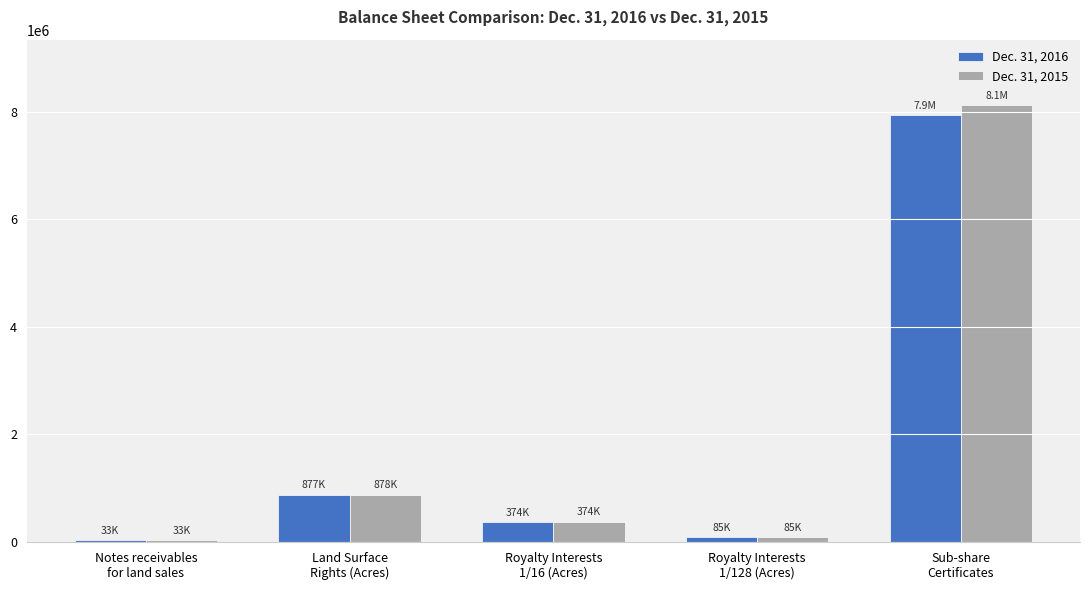

What is the label of the 2nd bar from the left?

Land Surface
Rights (Acres)